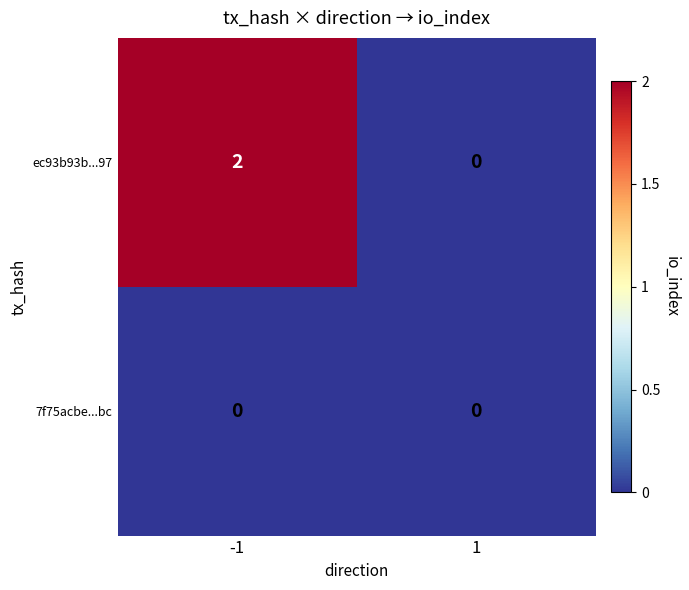

True or false: ec93b93b...97 has a value of -1 at 1.

False